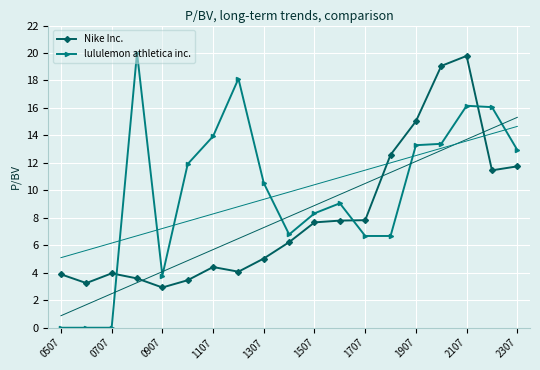

How many intersections are there between Nike Inc. and lululemon athletica inc.?

3